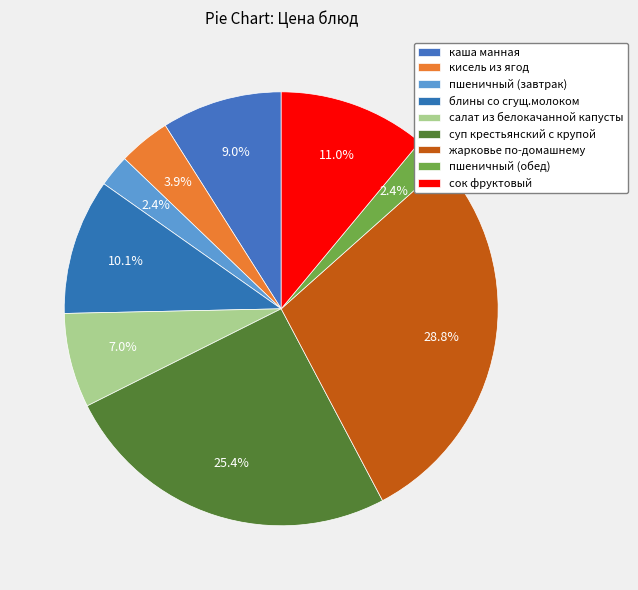

Does пшеничный (обед) represent more than half of the total?

No